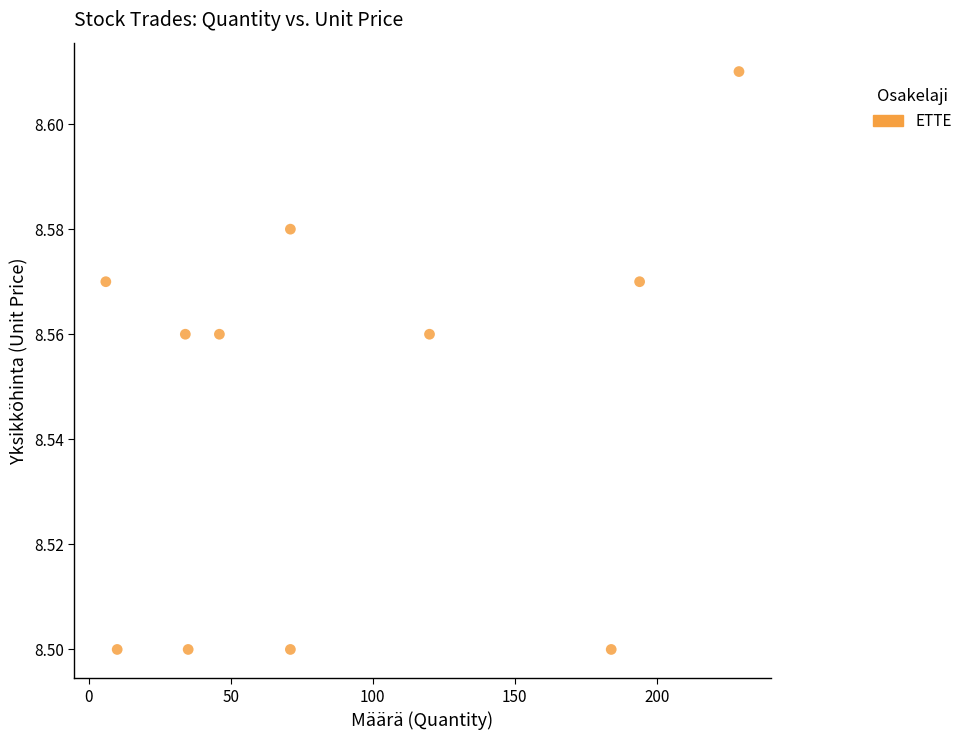

What is the range of X values (max minus min)?

223.0